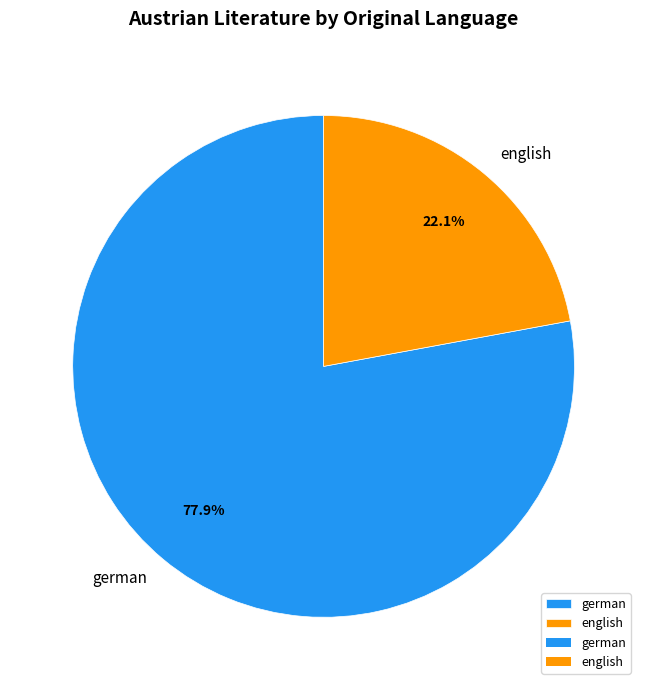

What is the majority slice?

german